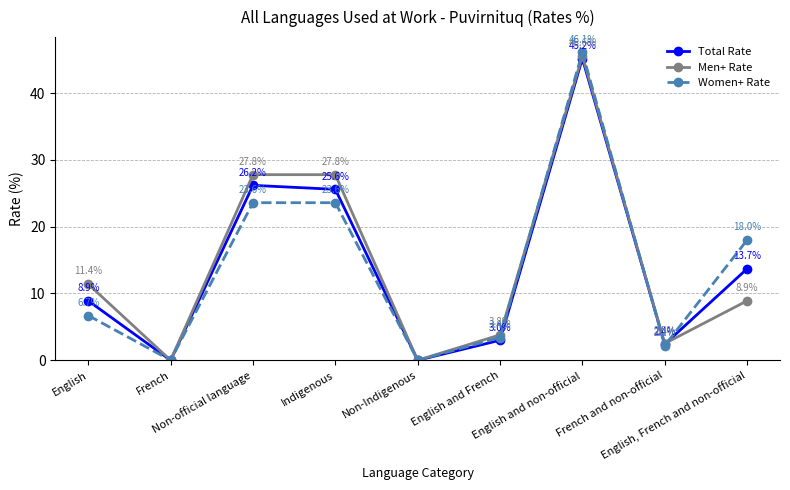

Is it true that Men+ Rate equals 3.8 at English and French?

True